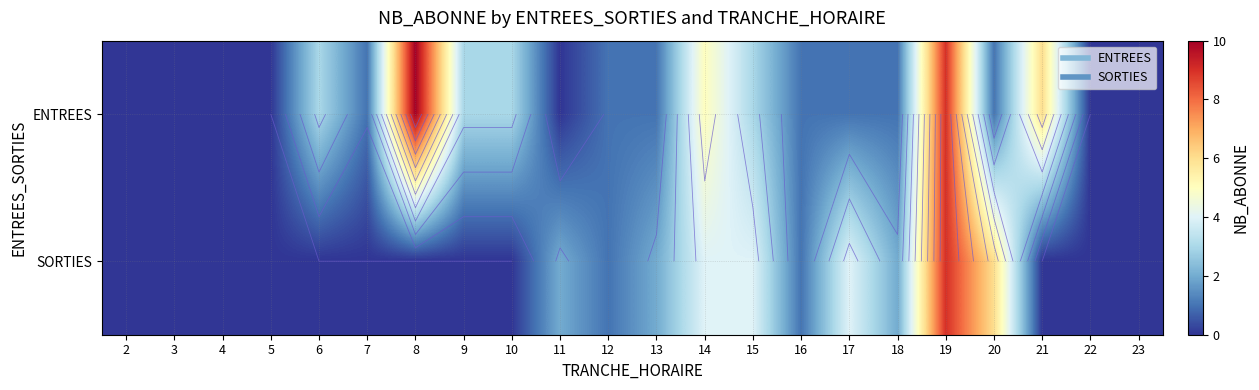

Is it true that ENTREES equals 5 at 22?

False